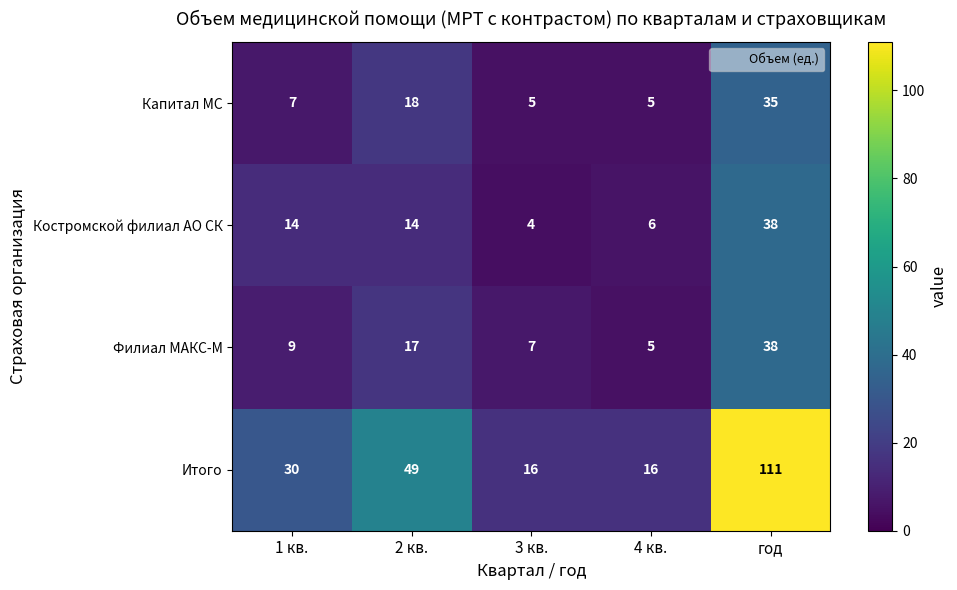

Which series changed the most between 1 кв. and год?

Итого